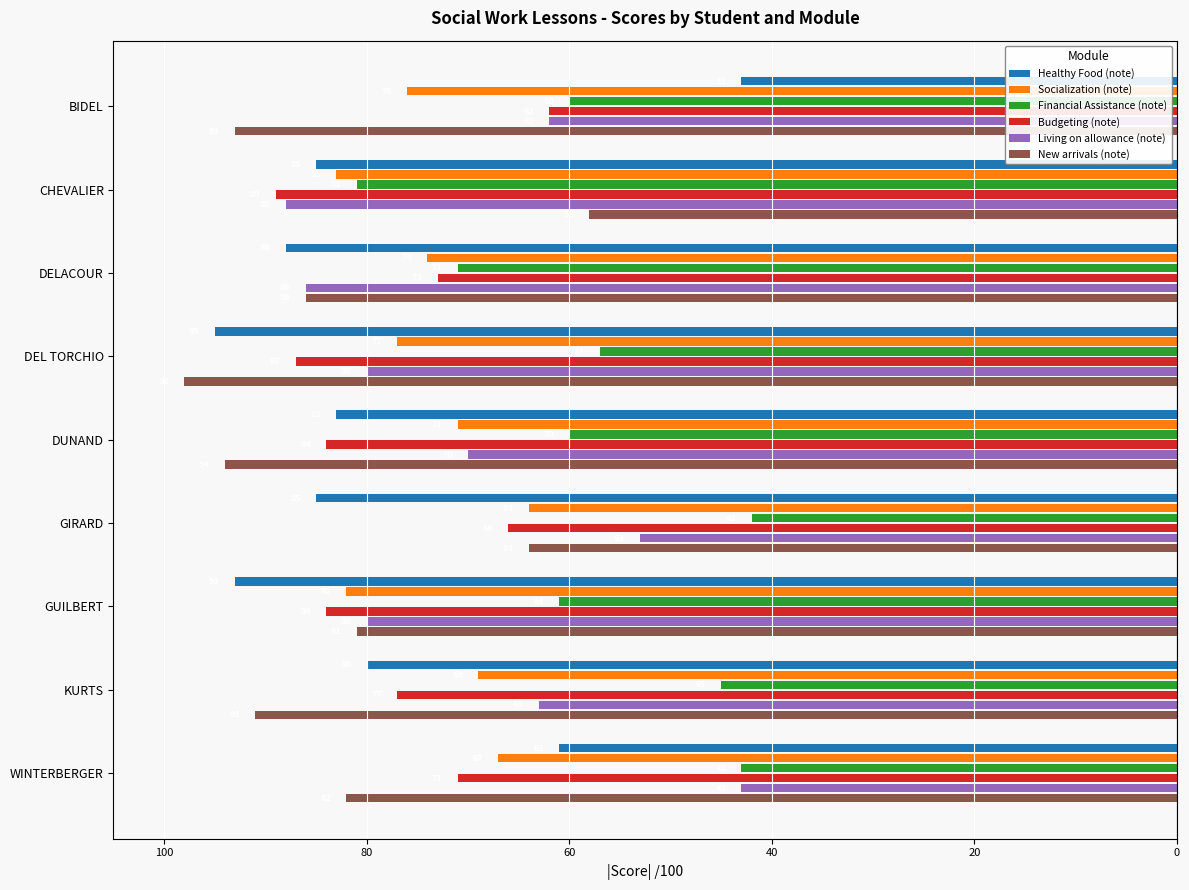

What is the sum of all New arrivals (note) values?

-747